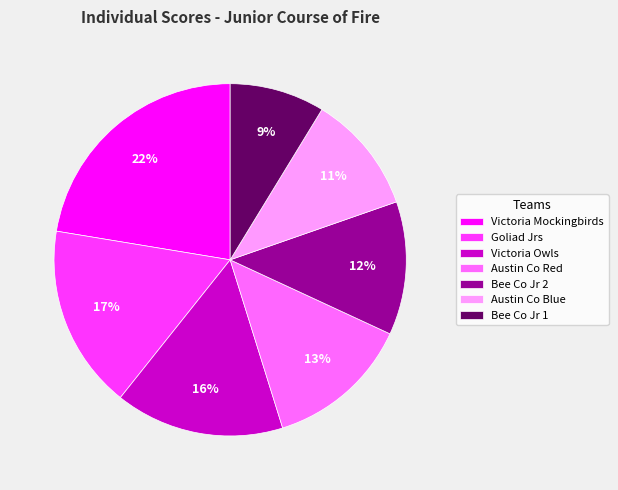

To the nearest percent, what portion does Bee Co Jr 2 represent?

12%